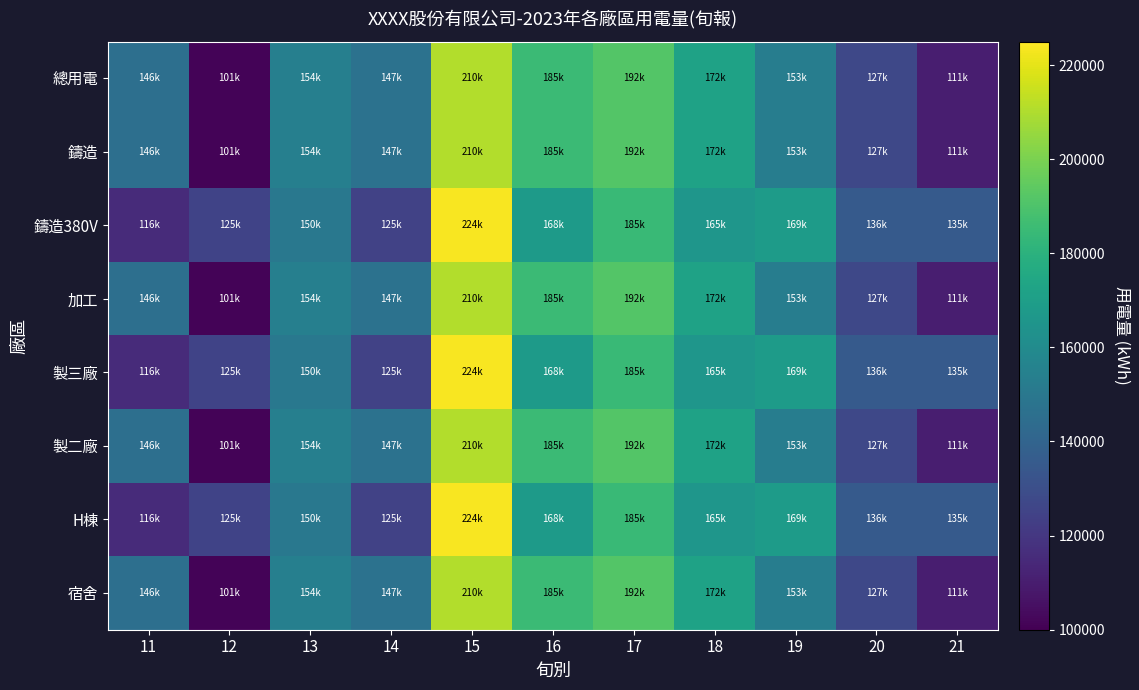

Reading left to right, extract all data points from this chart.

總用電: 11=145560.6	12=101351.5	13=154144.3	14=147259.8	15=210479.7	16=185358.1	17=191718.5	18=171797.0	19=152864.4	20=126978.0	21=110548.9
鑄造: 11=145560.6	12=101351.5	13=154144.3	14=147259.8	15=210479.7	16=185358.1	17=191718.5	18=171797.0	19=152864.4	20=126978.0	21=110548.9
鑄造380V: 11=115521.0	12=125315.0	13=150055.3	14=124544.0	15=223541.0	16=168240.0	17=184541.0	18=165458.0	19=168541.0	20=135555.0	21=135247.0
加工: 11=145560.6	12=101351.5	13=154144.3	14=147259.8	15=210479.7	16=185358.1	17=191718.5	18=171797.0	19=152864.4	20=126978.0	21=110548.9
製三廠: 11=115521.0	12=125315.0	13=150055.3	14=124544.0	15=223541.0	16=168240.0	17=184541.0	18=165458.0	19=168541.0	20=135555.0	21=135247.0
製二廠: 11=145560.6	12=101351.5	13=154144.3	14=147259.8	15=210479.7	16=185358.1	17=191718.5	18=171797.0	19=152864.4	20=126978.0	21=110548.9
H棟: 11=115521.0	12=125315.0	13=150055.3	14=124544.0	15=223541.0	16=168240.0	17=184541.0	18=165458.0	19=168541.0	20=135555.0	21=135247.0
宿舍: 11=145560.6	12=101351.5	13=154144.3	14=147259.8	15=210479.7	16=185358.1	17=191718.5	18=171797.0	19=152864.4	20=126978.0	21=110548.9